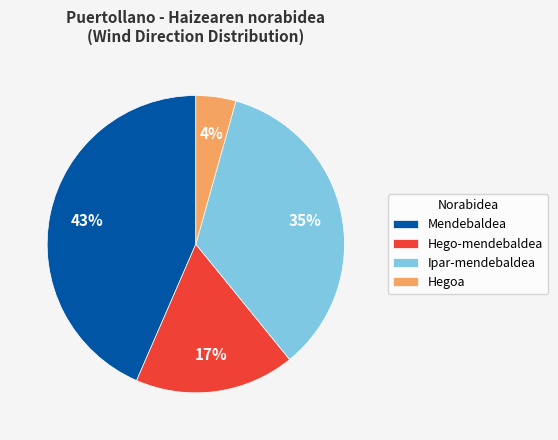

Do Ipar-mendebaldea and Hego-mendebaldea together represent more than half of the pie?

Yes